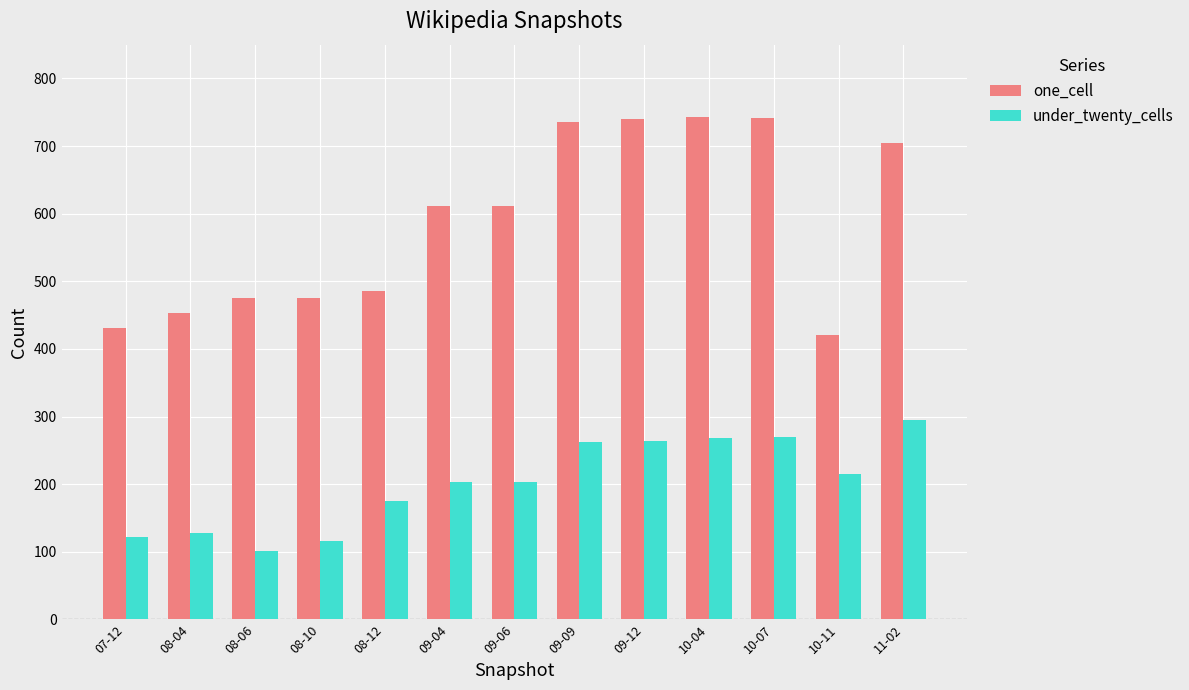

Is it true that one_cell equals 821 at 08-12?

False